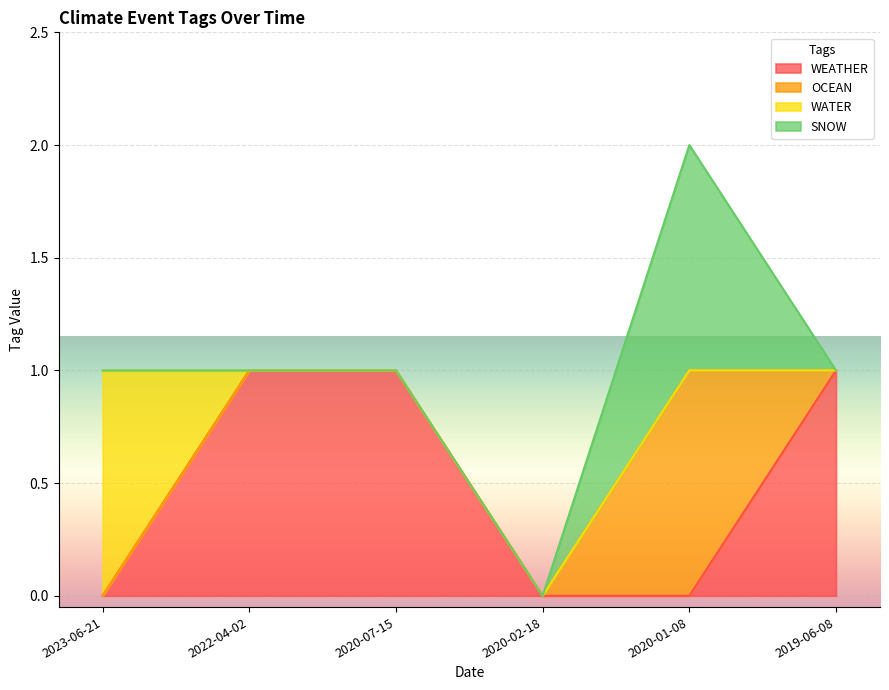

How many data points does each series have?

6